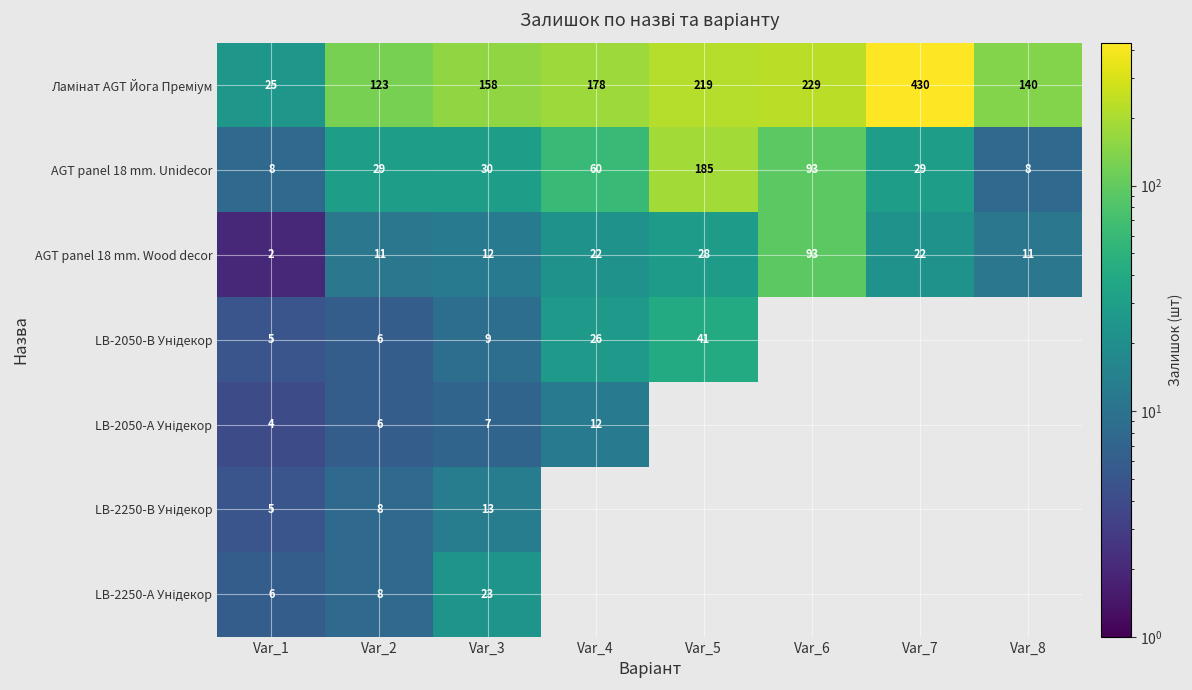

Read the AGT panel 18 mm. Wood decor value at Var_6, to the nearest 10.

90